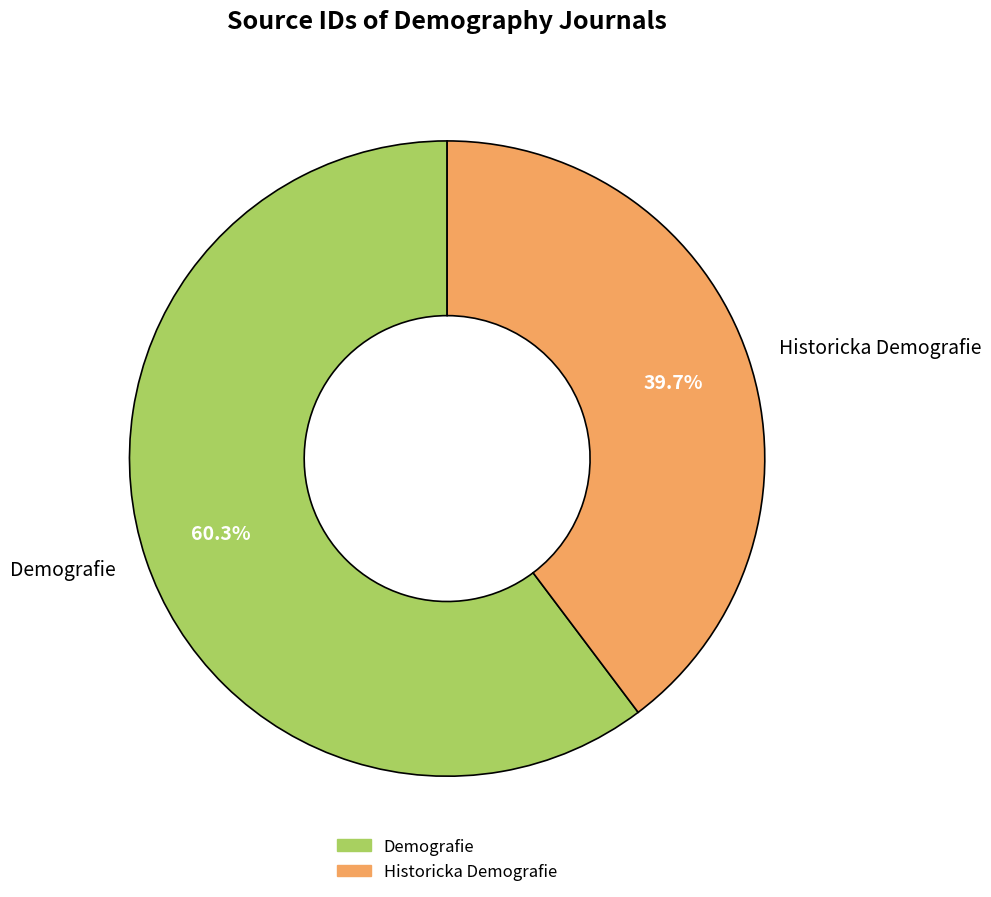

What percentage is the Demografie slice, to the nearest percent?

60%